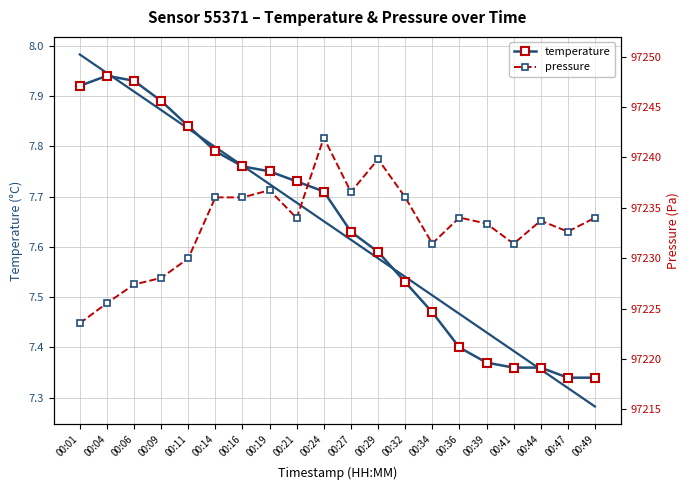

What are all the series names shown in the legend?

temperature, pressure